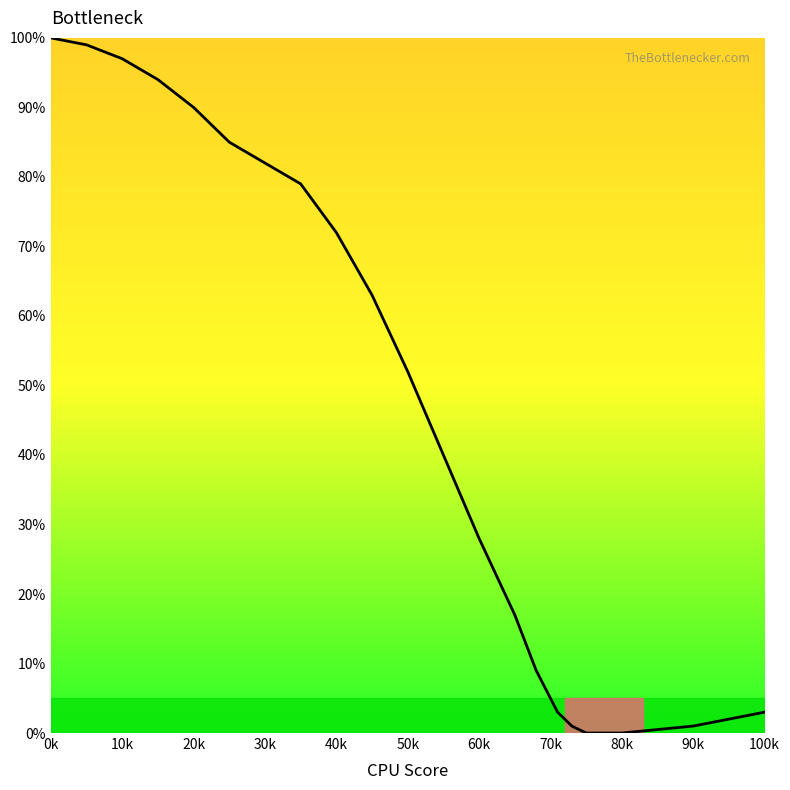

What is the difference between the maximum and minimum values?

100